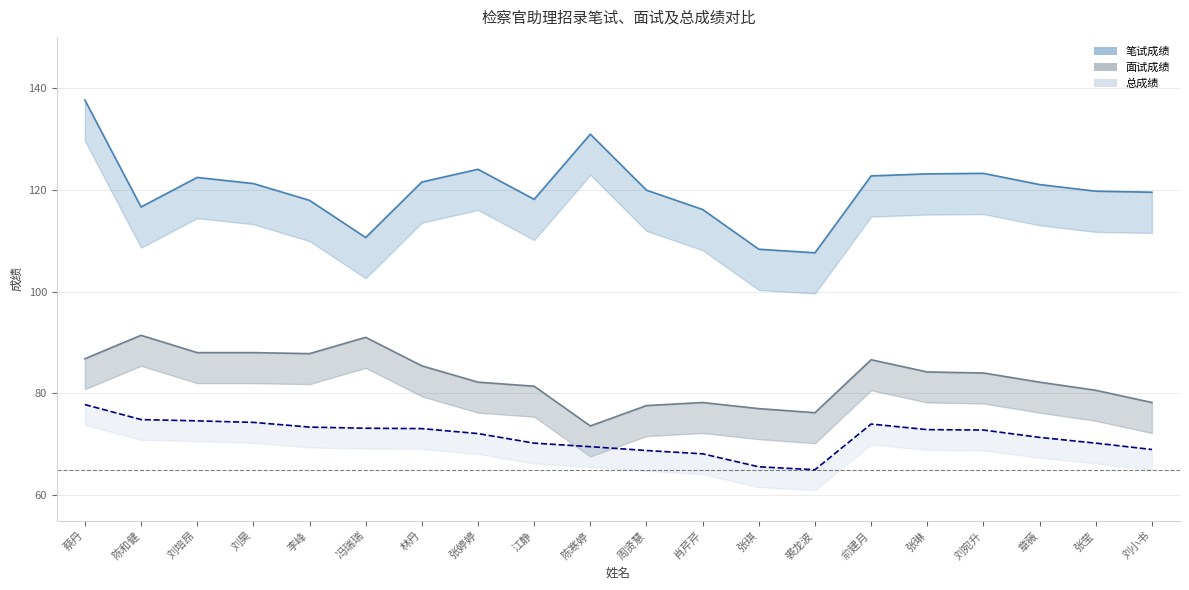

What is the sum of the 总成绩 values at 刘培昂 and 刘宛升?

147.4